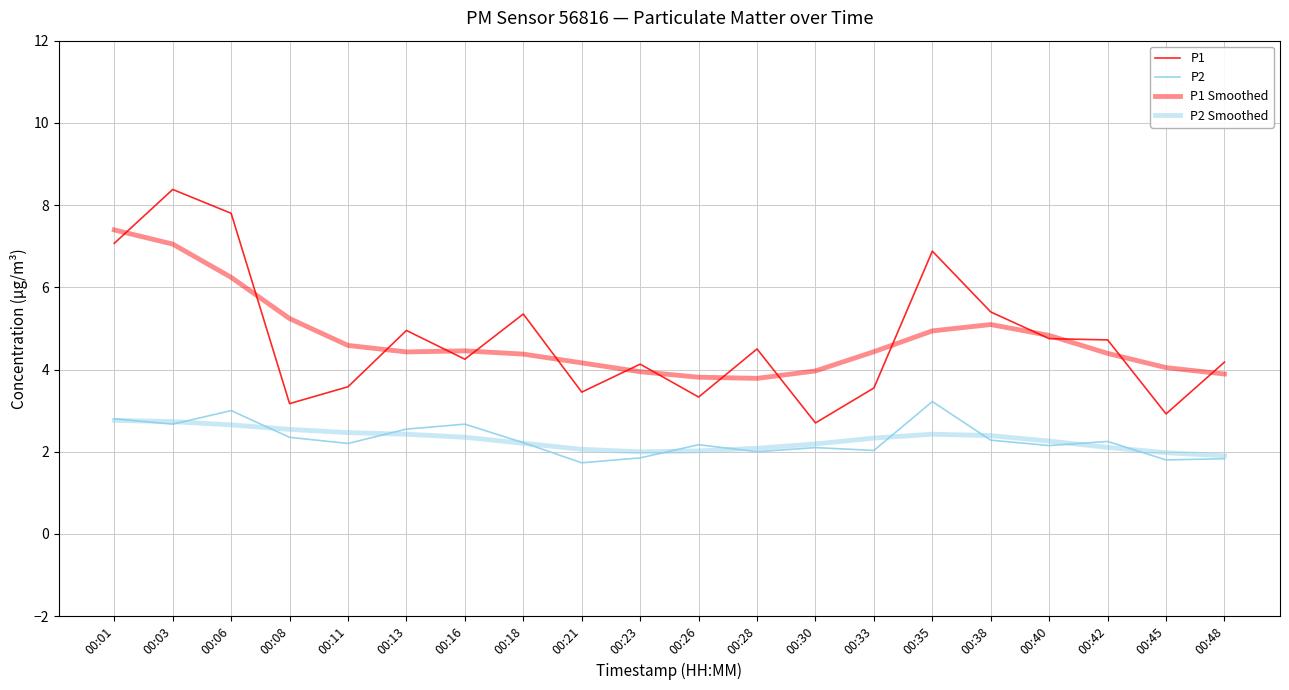

The value of P2 at 00:23 is 1.9. True or false?

True